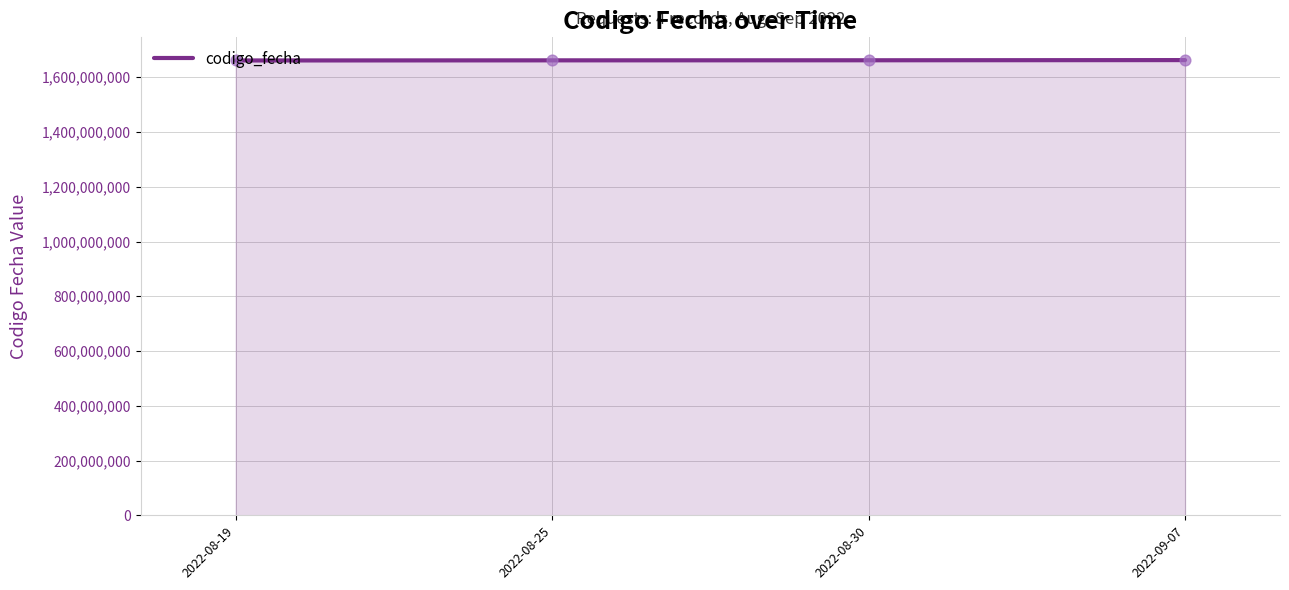

What is the change in value from 2022-08-25 to 2022-09-07?

+934139